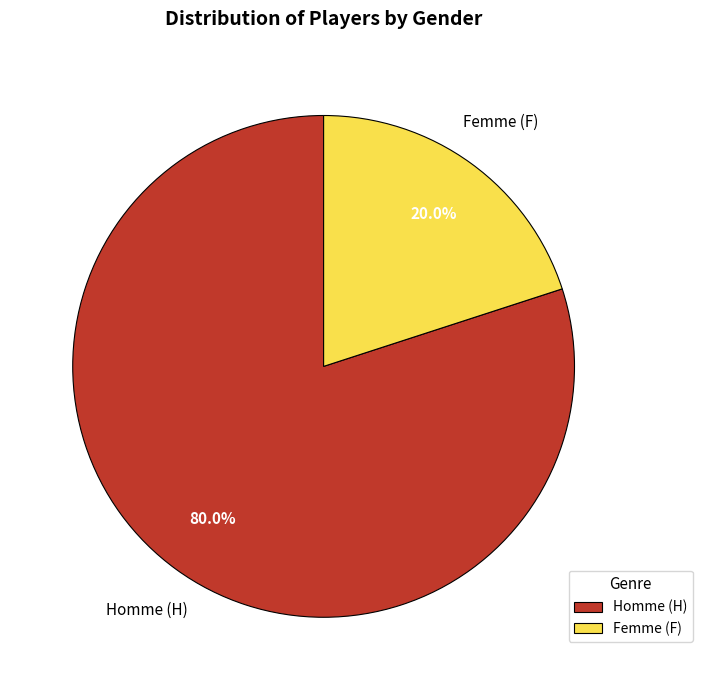

Approximately how many times larger is the value at Homme (H) compared to Femme (F)?

4.0